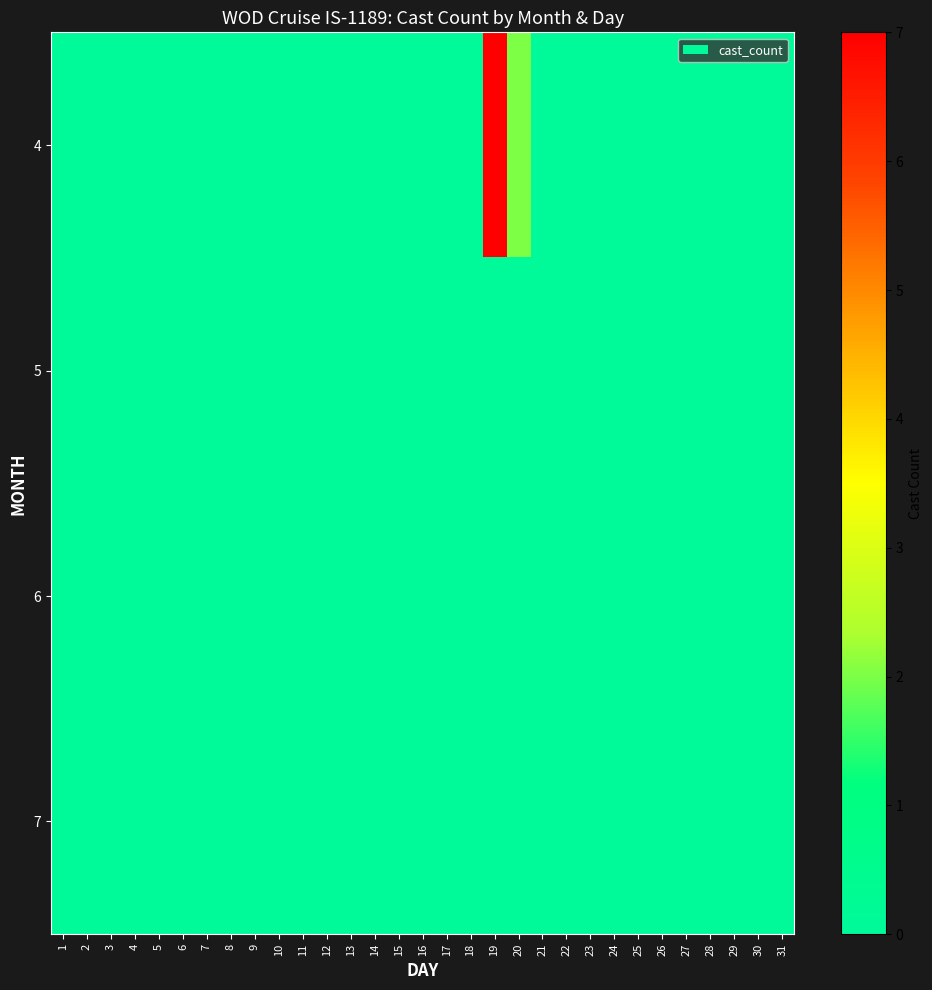

At 14, list the series in order from smallest to largest.

4, 5, 6, 7